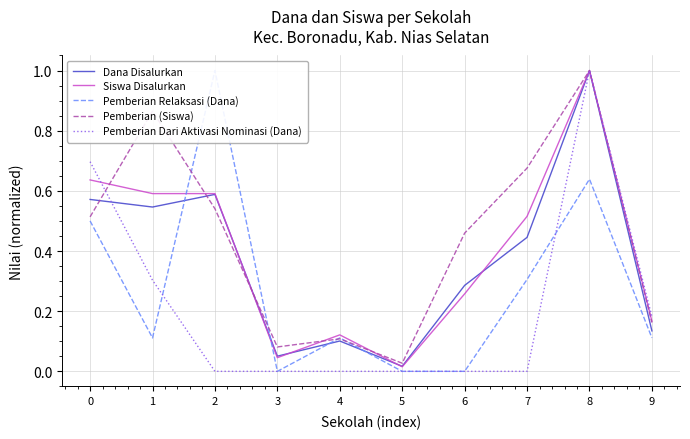

Count the number of data series in this chart.

5